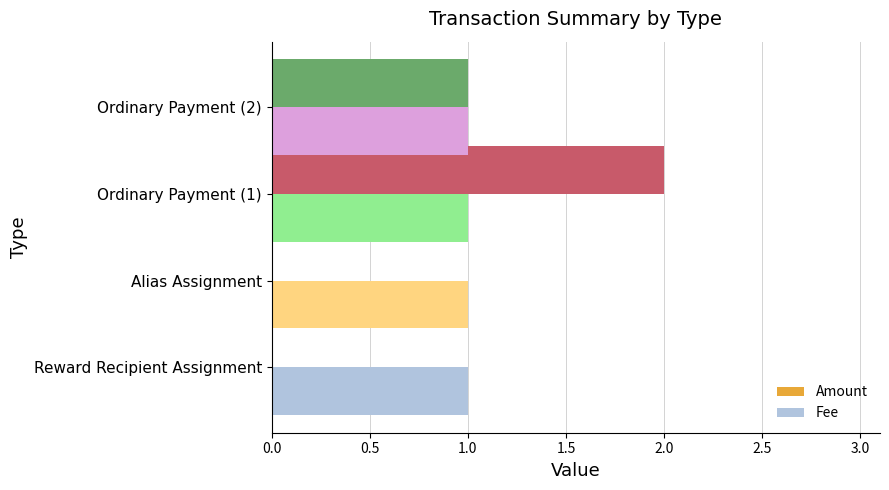

Which series changed the most between Alias Assignment and Ordinary Payment (1)?

Amount